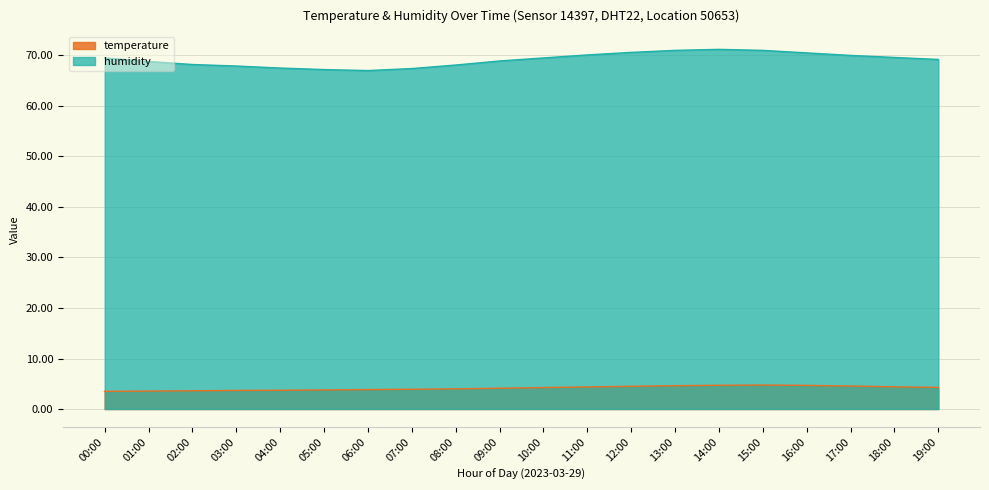

Which series has the largest range (max minus min)?

humidity